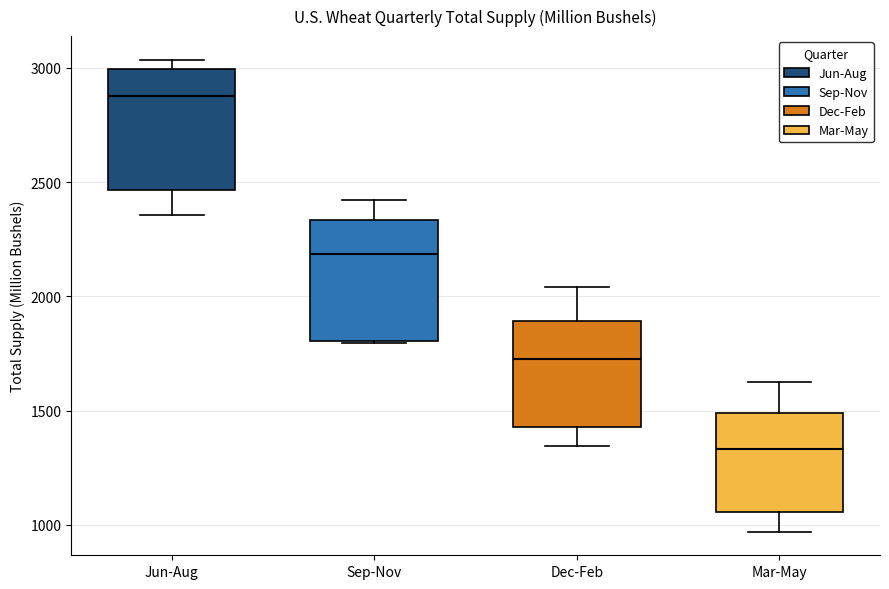

Reading left to right, transcribe this box plot: for each box, give where its median line is, the range the box spans, and where its two whiskers end, as read against the y-axis. The values are not printed on the chart, so give them approximately, as read against the axis.

Jun-Aug: median 2900, box 2450 to 3000, whiskers 2350 to 3050
Sep-Nov: median 2200, box 1800 to 2350, whiskers 1800 to 2400
Dec-Feb: median 1700, box 1450 to 1900, whiskers 1350 to 2050
Mar-May: median 1350, box 1050 to 1500, whiskers 950 to 1600